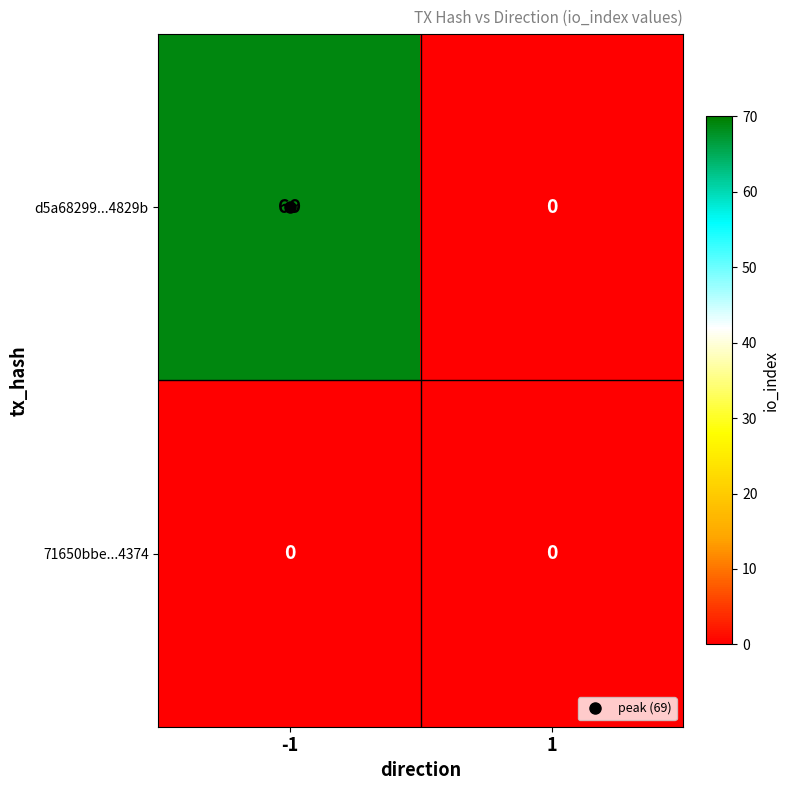

What is the difference between the highest and lowest values at -1?

69